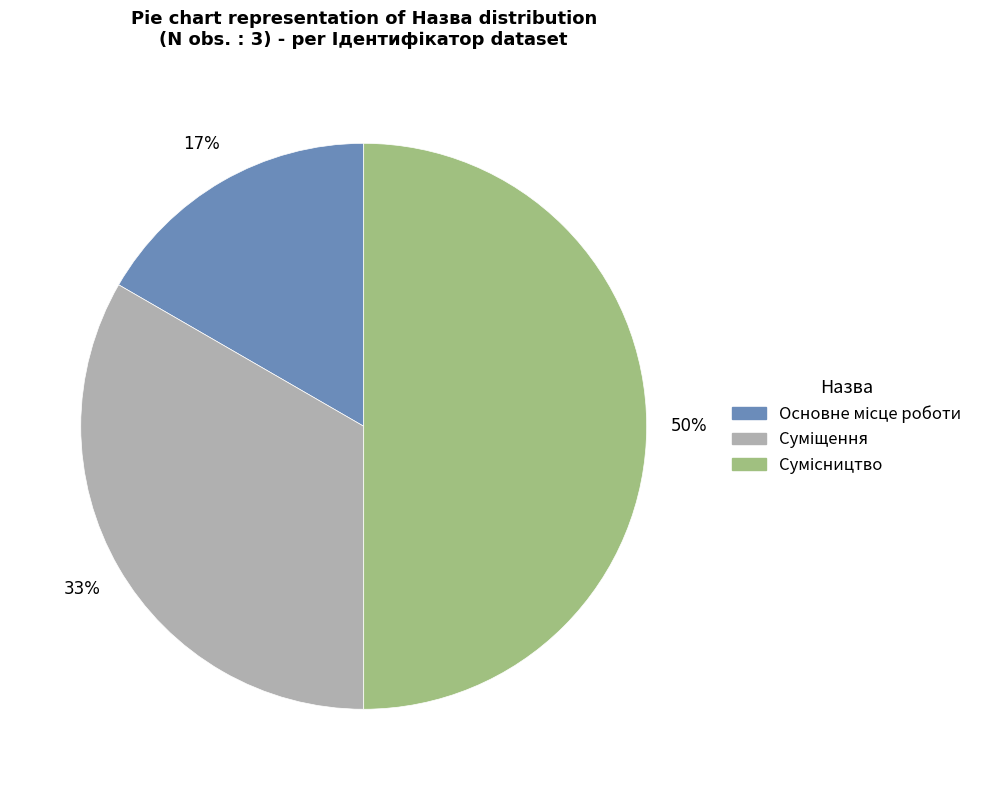

To the nearest percent, what is the difference between the largest and smallest slice percentages?

33%